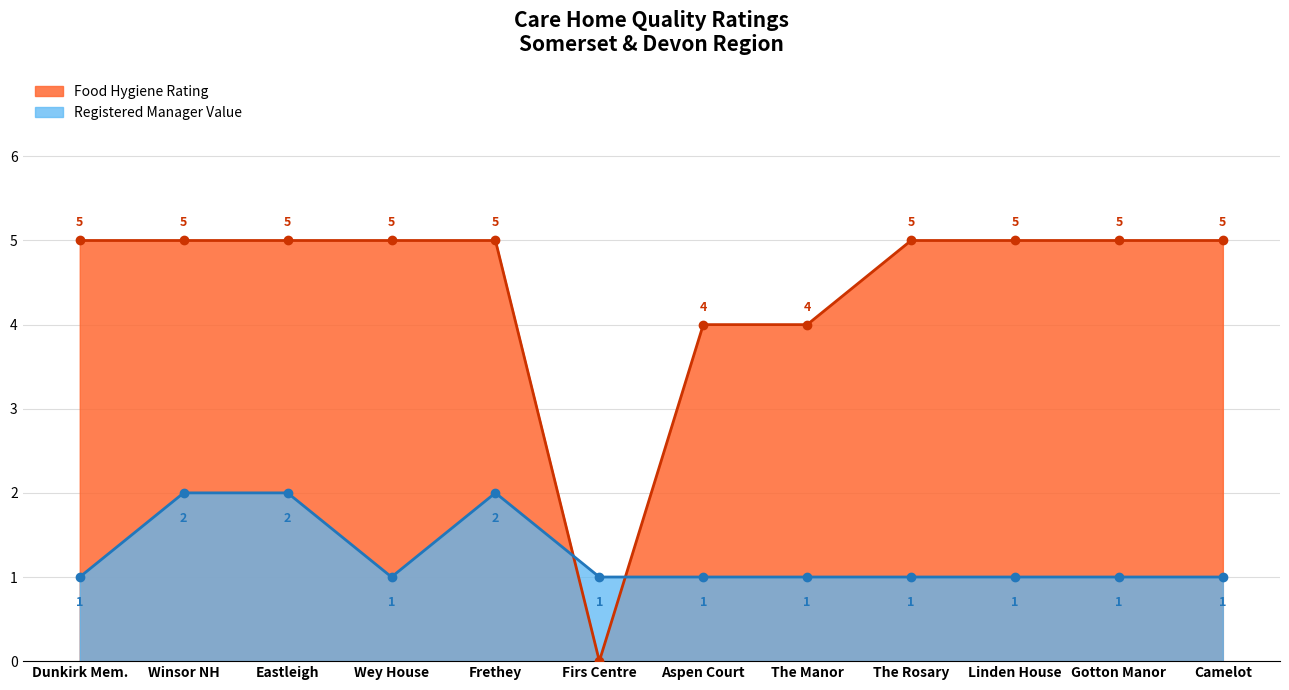

What is the label of the 10th point from the left?

Linden House